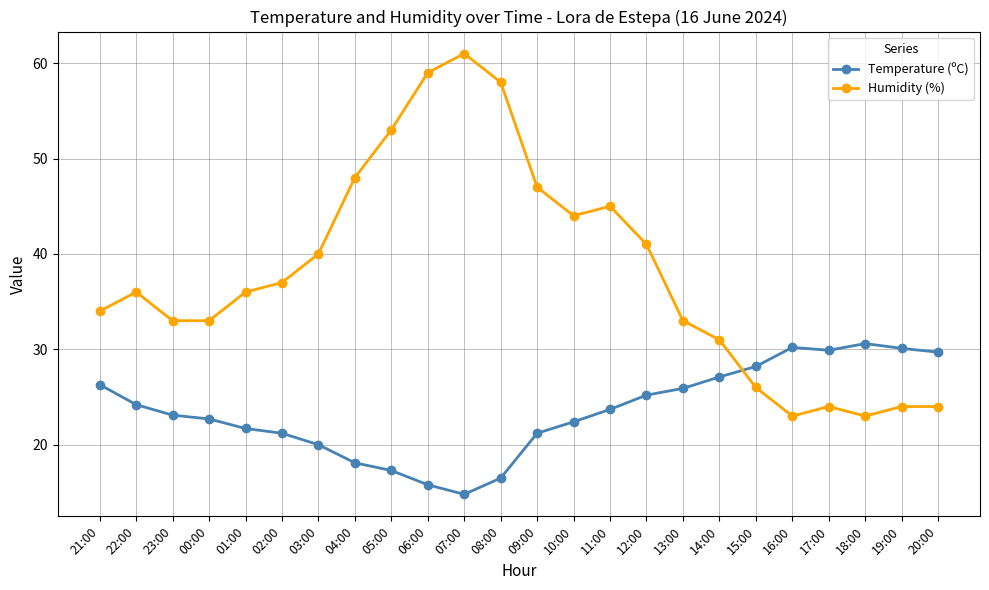

What is the value of the Humidity (%) point at the 17th from the left?

33.0